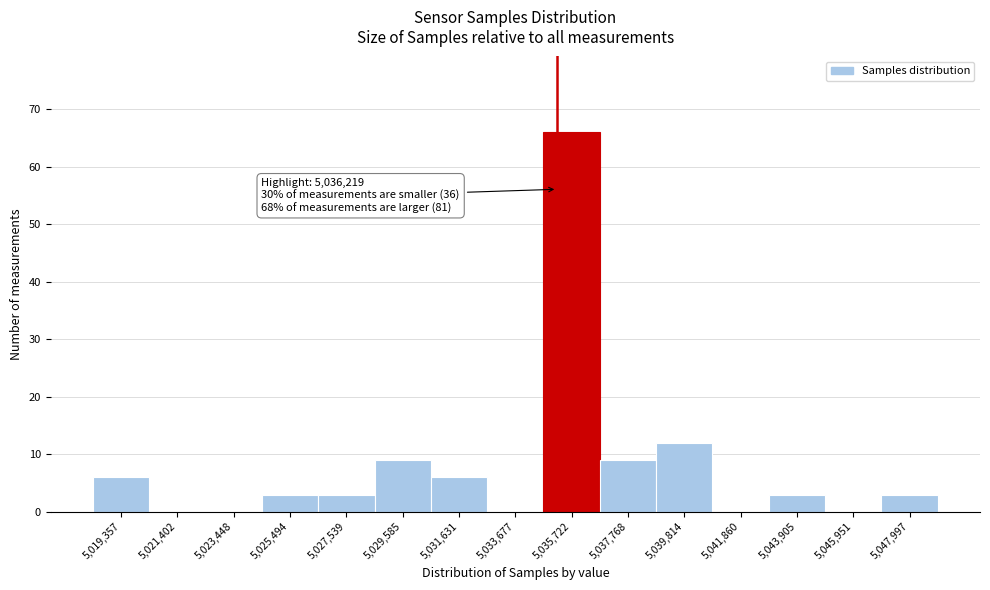

Reading left to right, what are all the values shown in this chart?

5,019,357=6	5,021,402=0	5,023,448=0	5,025,494=3	5,027,539=3	5,029,585=9	5,031,631=6	5,033,677=0	5,035,722=66	5,037,768=9	5,039,814=12	5,041,860=0	5,043,905=3	5,045,951=0	5,047,997=3